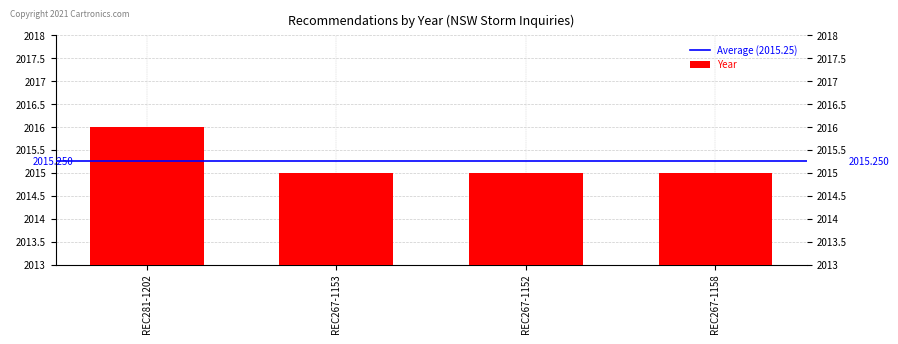

What is the sum of the values at REC267-1158 and REC267-1152?

4030